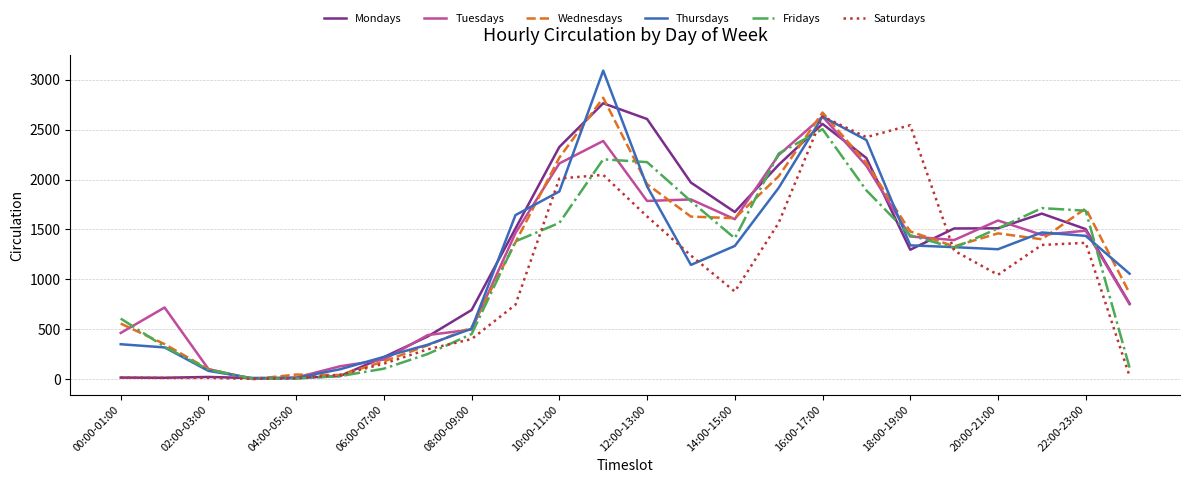

What is the maximum value for Thursdays?

3092